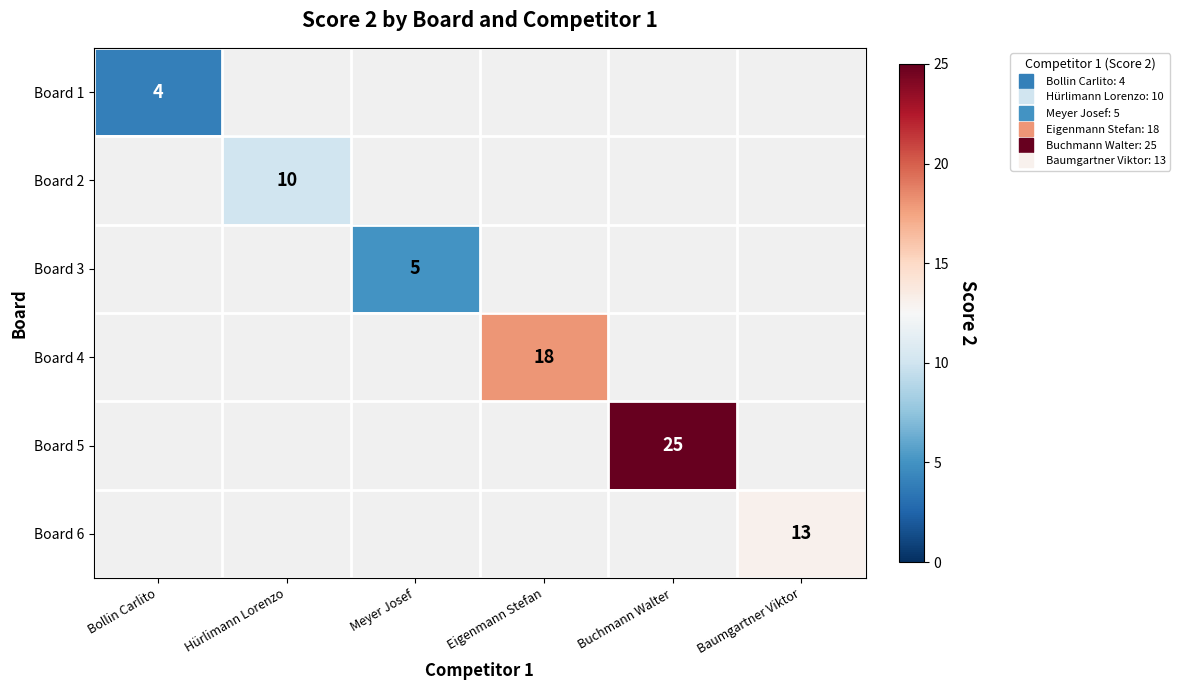

Which has a higher value, Meyer Josef or Buchmann Walter?

Buchmann Walter